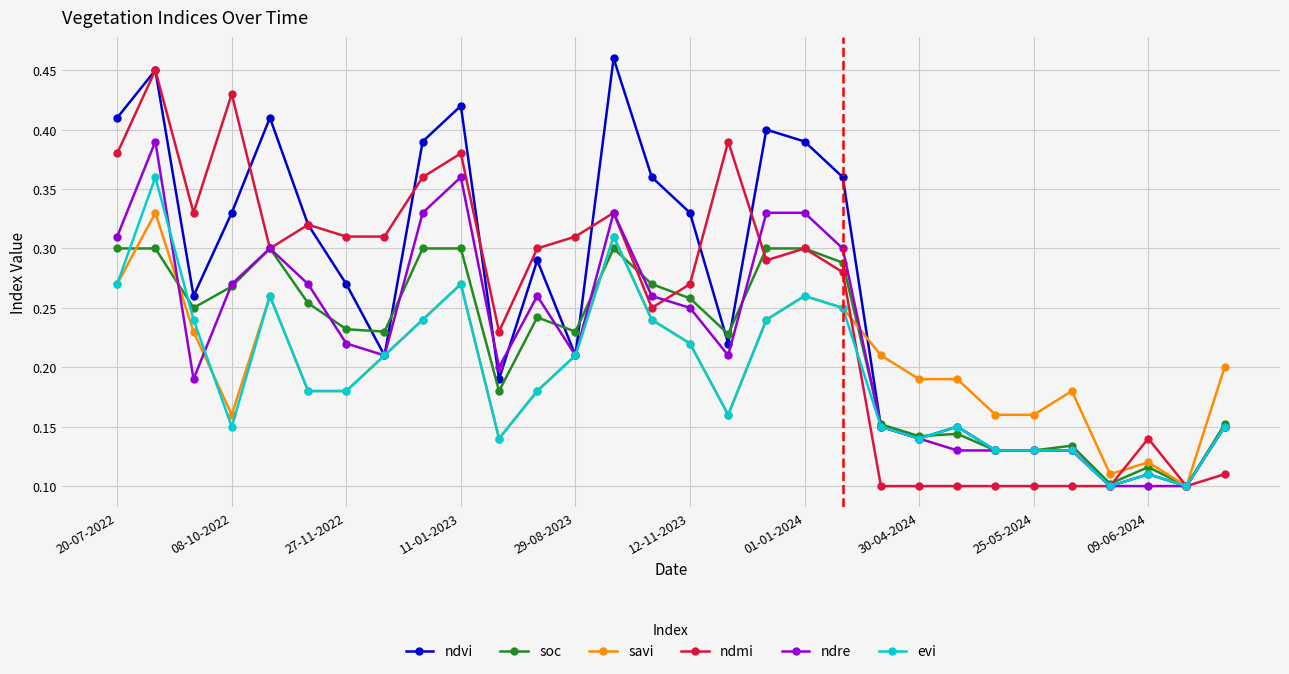

At how many categories does at least one series exceed 0?

30